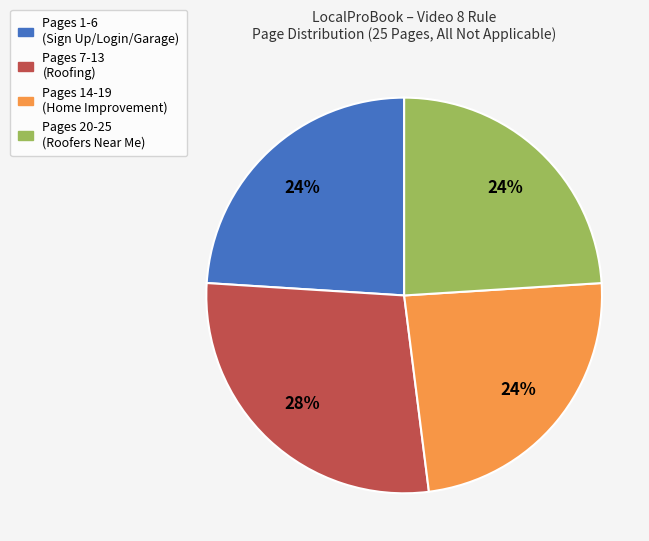

To the nearest percent, what is the average slice percentage?

25%